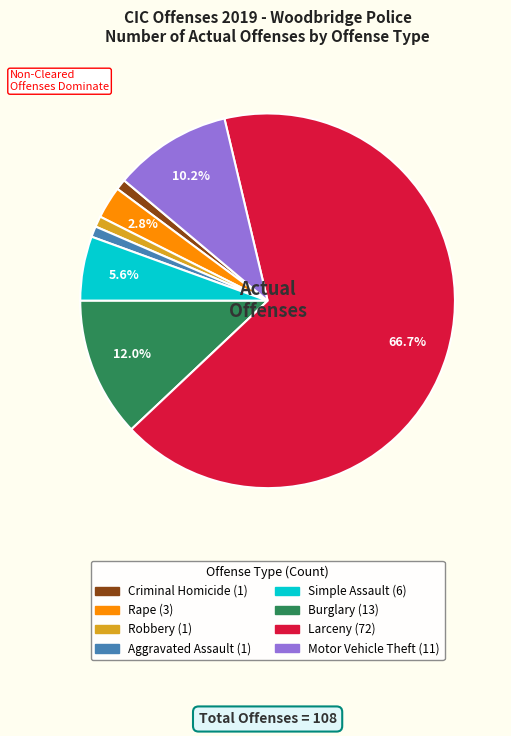

How many segments does this pie chart have?

8